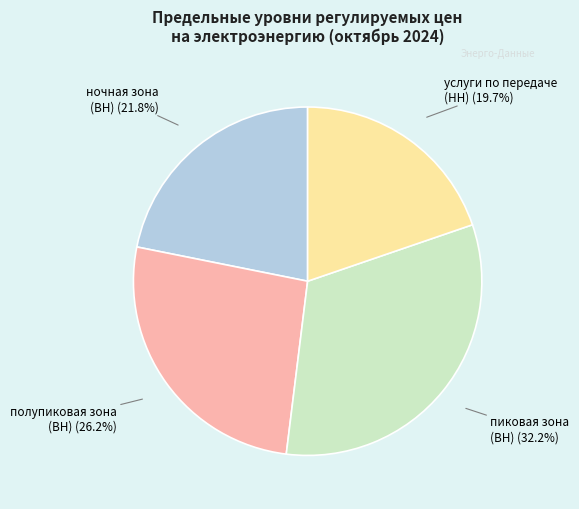

Is there a majority slice in this chart?

No